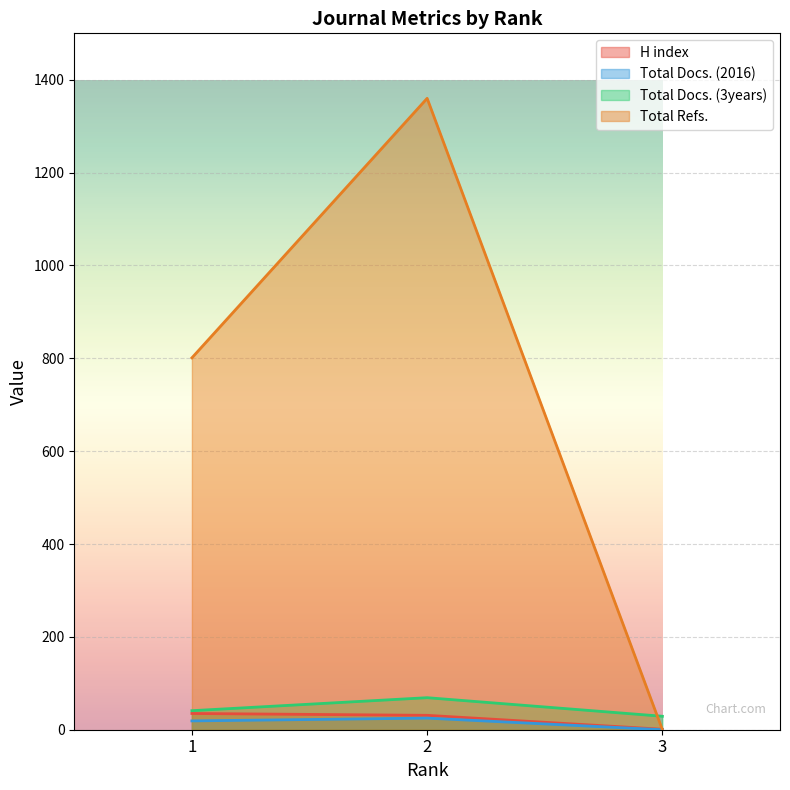

The H index series shows 2 at 3. True or false?

False